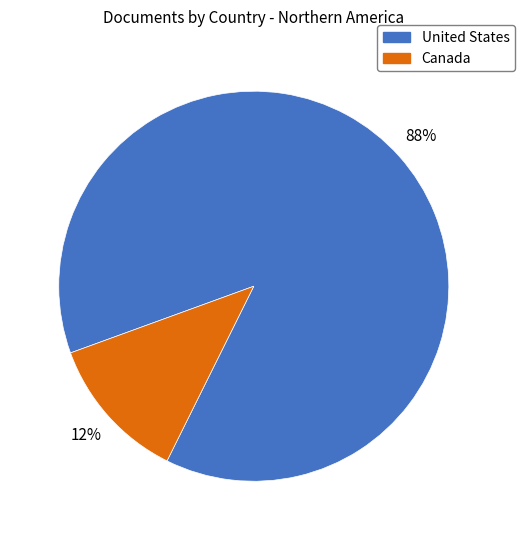

Which has a higher value, Canada or United States?

United States